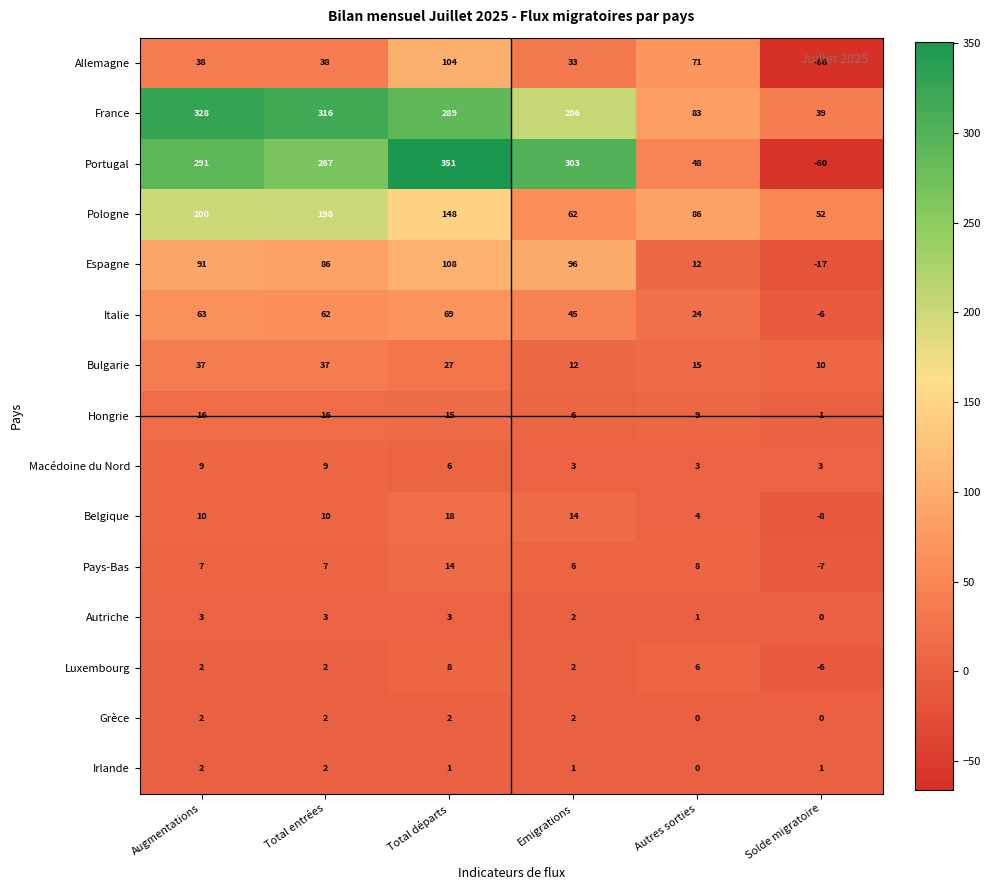

What is the total value across all series at Emigrations?

793